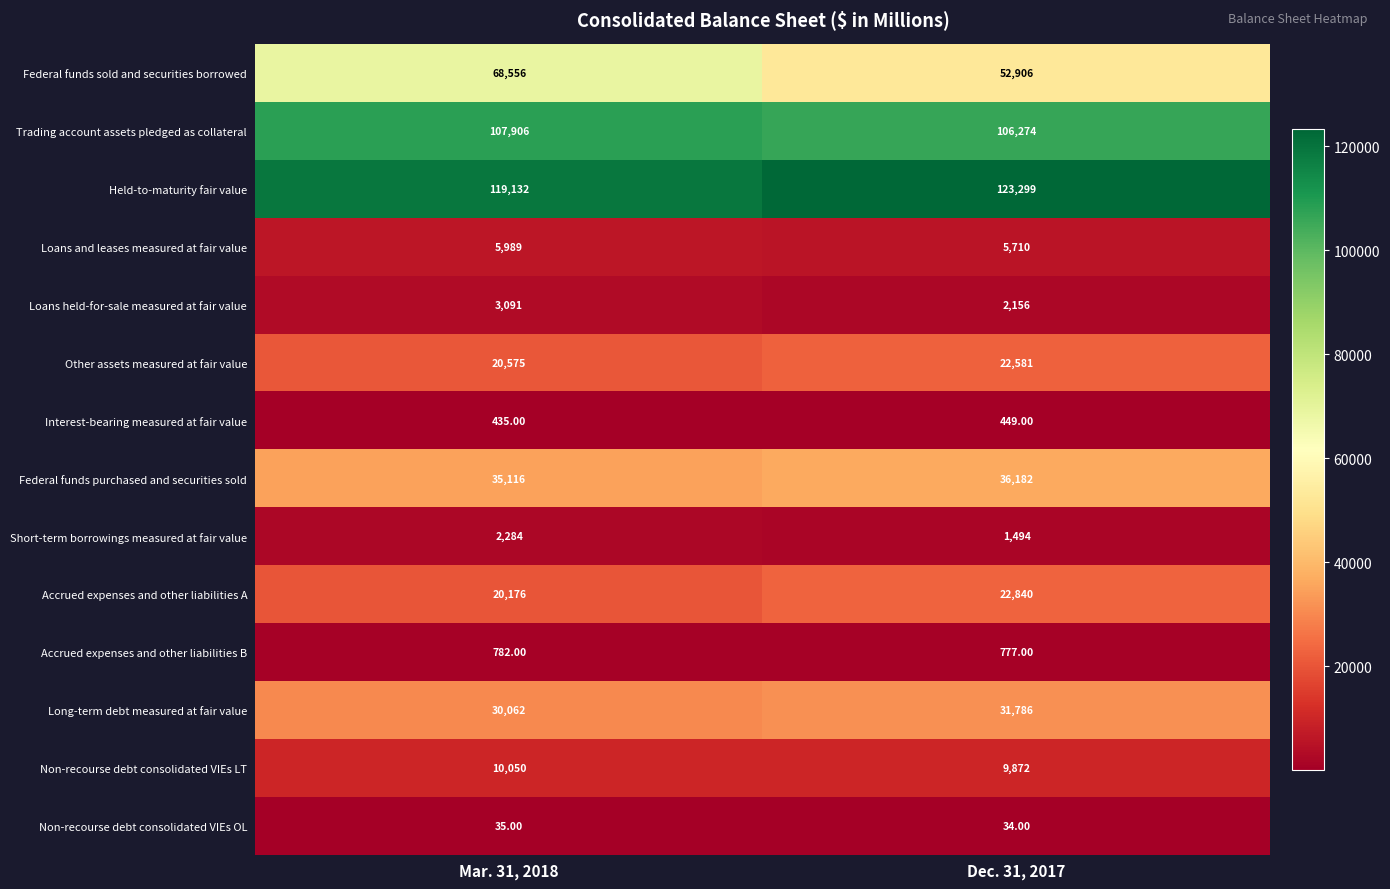

What is the sum of all Non-recourse debt consolidated VIEs OL values?

69